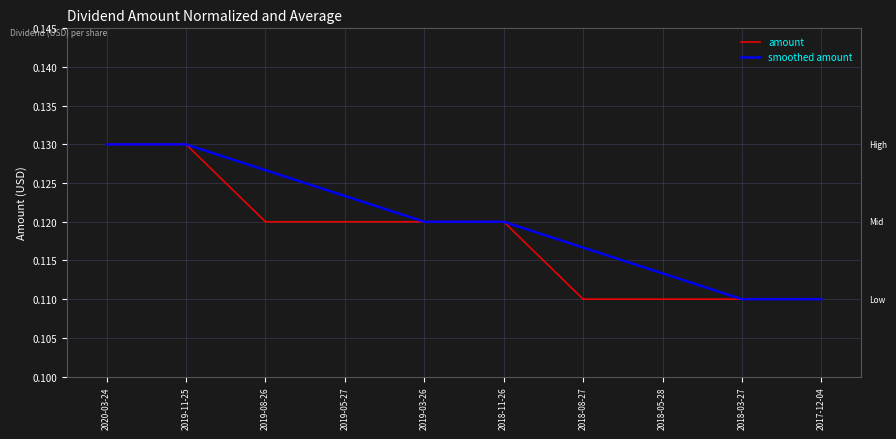

The smoothed amount series shows 0.2 at 2019-08-26. True or false?

False